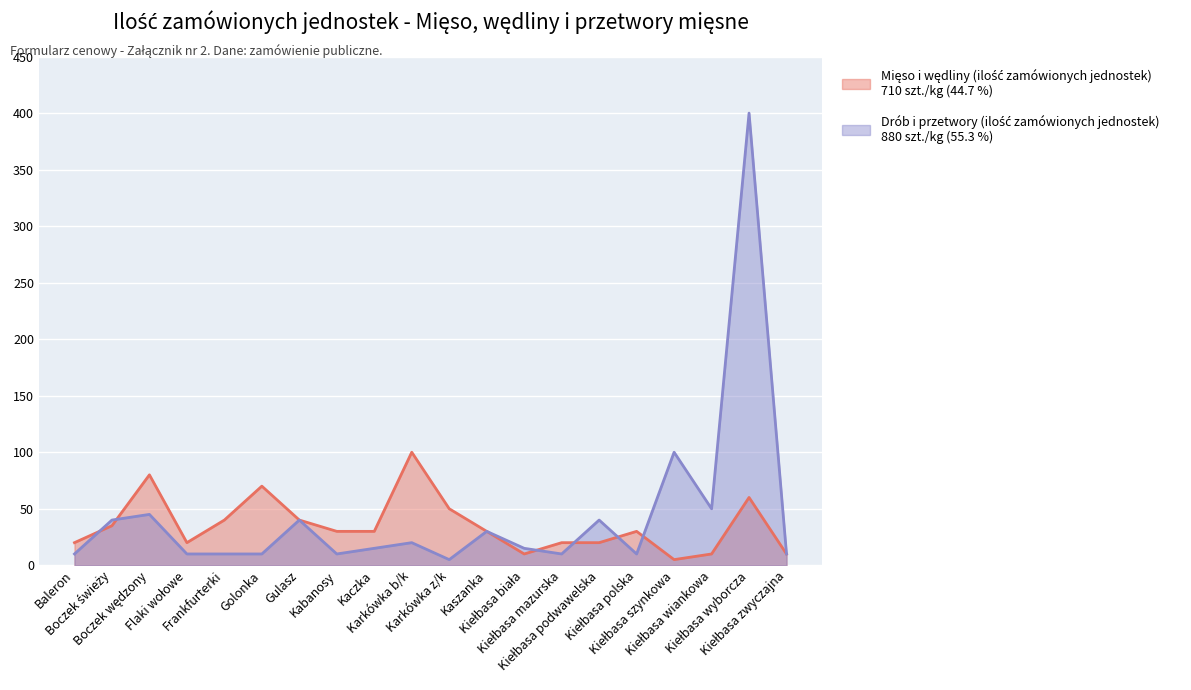

Reading left to right, what are all the values shown in this chart?

Mięso i wędliny (ilość zamówionych jednostek): 20	35	80	20	40	70	40	30	30	100	50	30	10	20	20	30	5	10	60	10
Drób i przetwory (ilość zamówionych jednostek): 10	40	45	10	10	10	40	10	15	20	5	30	15	10	40	10	100	50	400	10